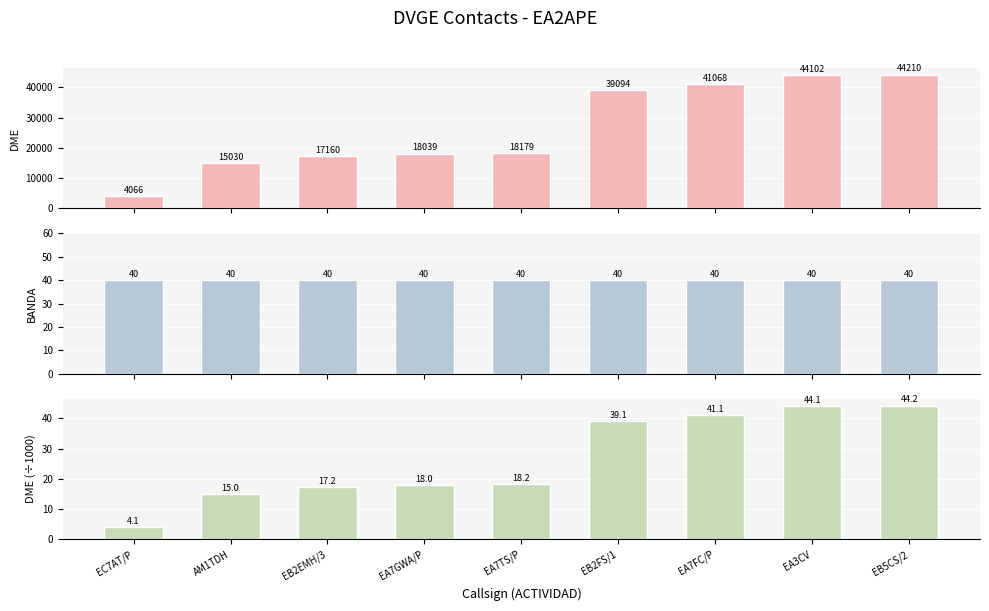

Is the value of BANDA at EA7GWA/P greater than the value of DME at EB2EMH/3?

No